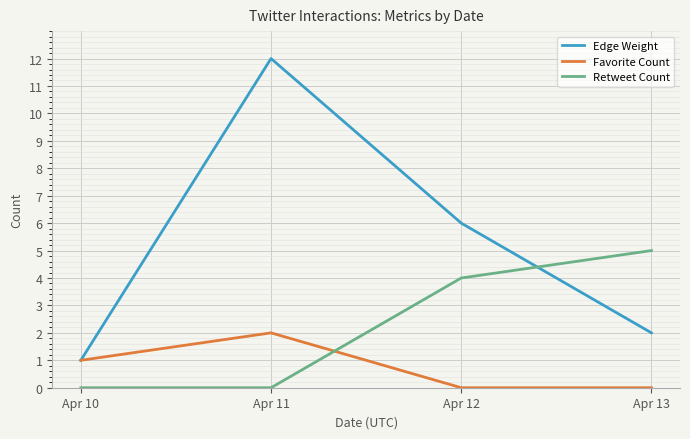

List the series in order of their peak value, highest first.

Edge Weight, Retweet Count, Favorite Count